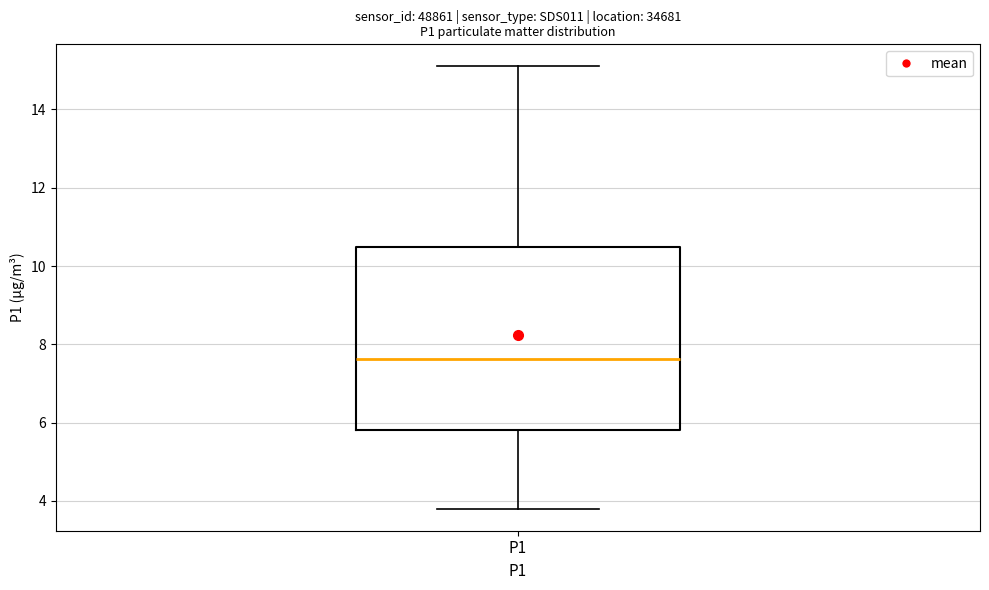

Where does the lower whisker of the box for P1 end on the y-axis? The values are not printed on the chart, so give them approximately, as read against the axis.

3.8